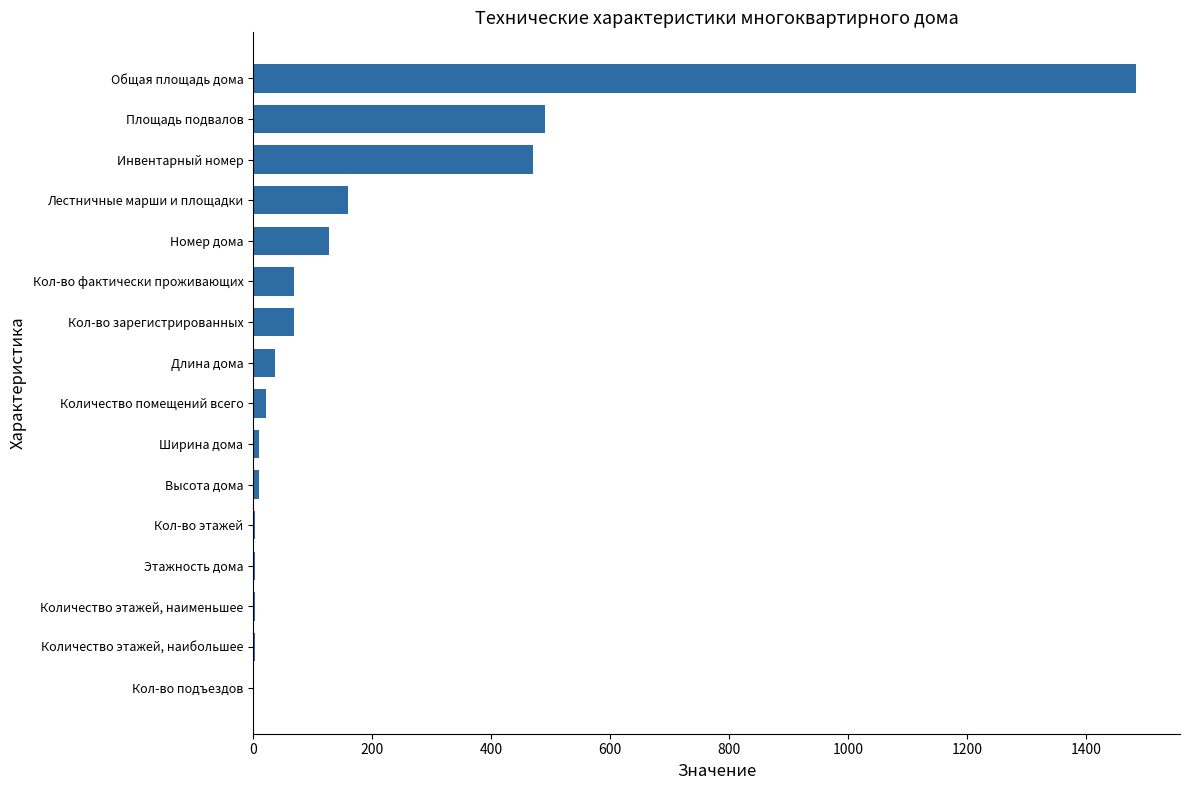

What value does the data have at Длина дома?

36.0